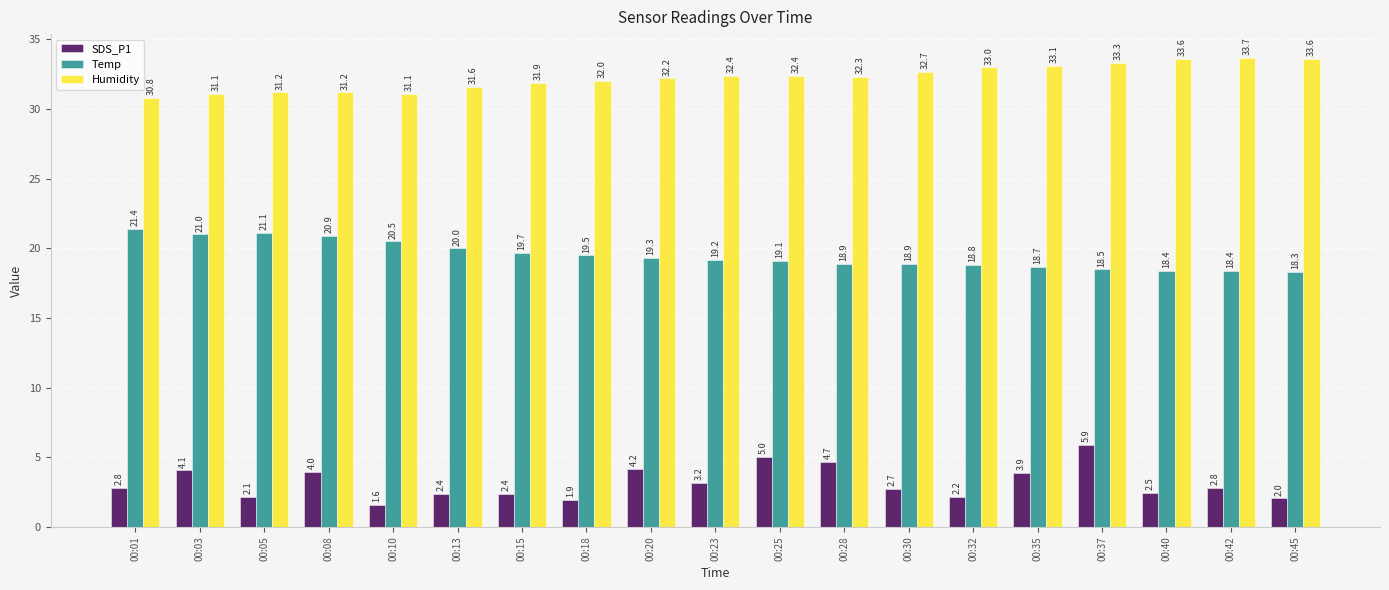

True or false: Humidity has a value of 30.8 at 00:01.

True